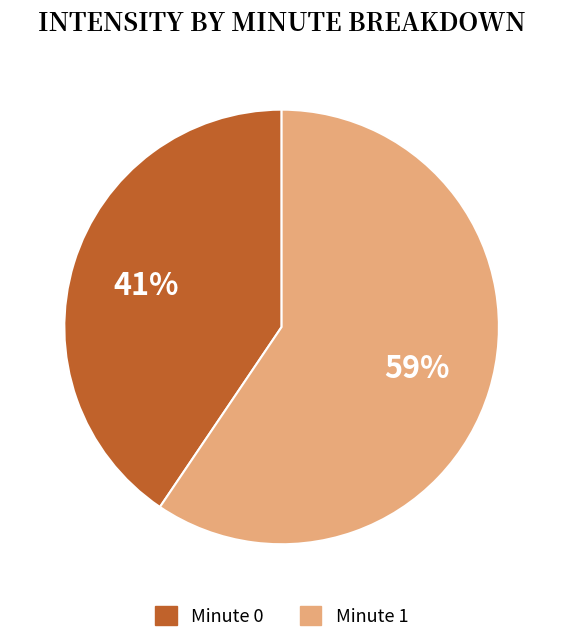

To the nearest percent, what is the average slice percentage?

50%